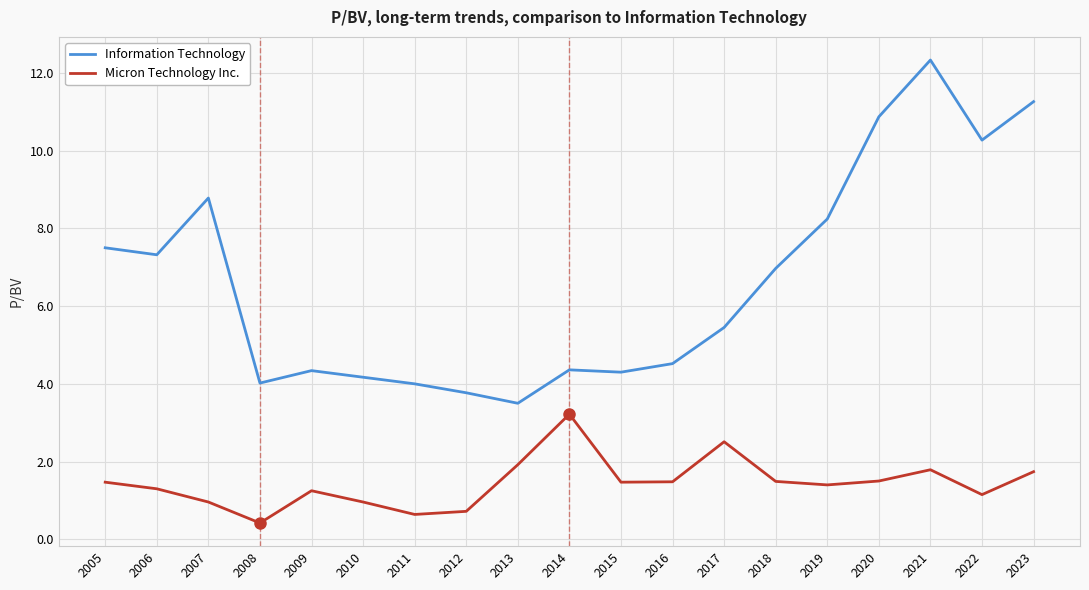

The value of Micron Technology Inc. at 2013 is 1.9. True or false?

True